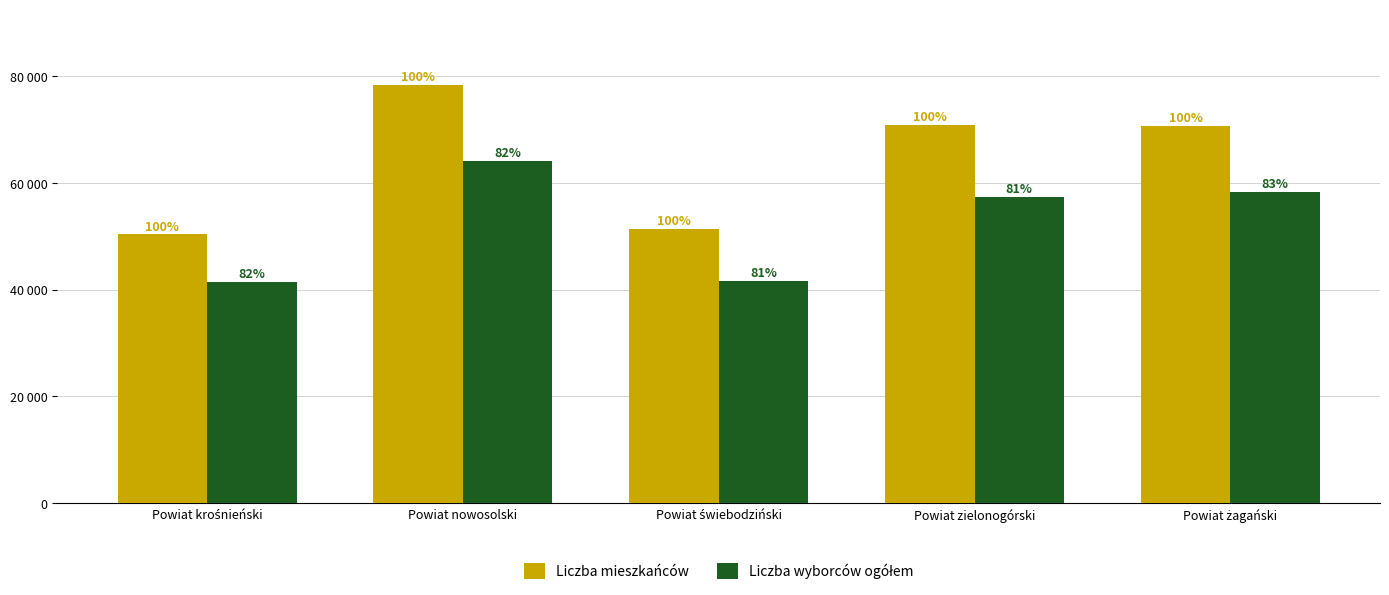

Are the bars horizontal?

No